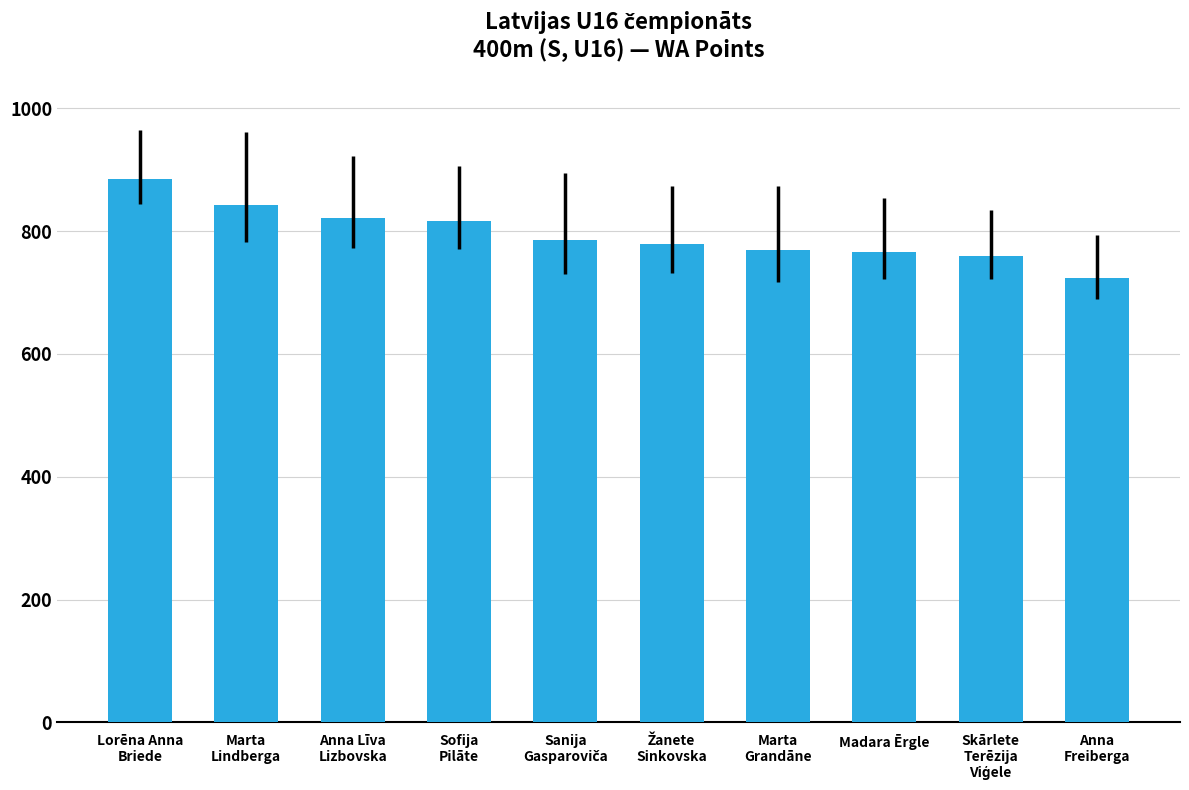

What is the minimum value shown in the chart?

724